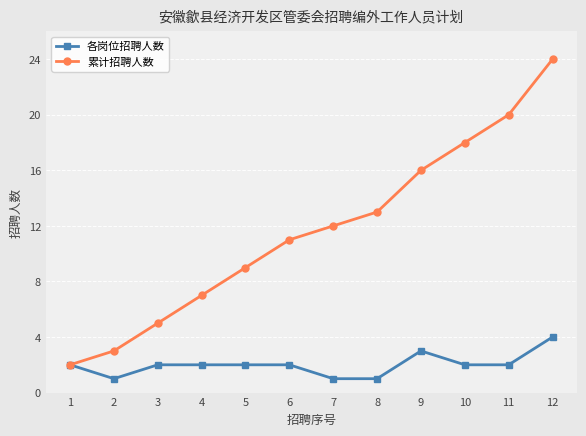

True or false: 累计招聘人数 has a value of 18 at 10.

True